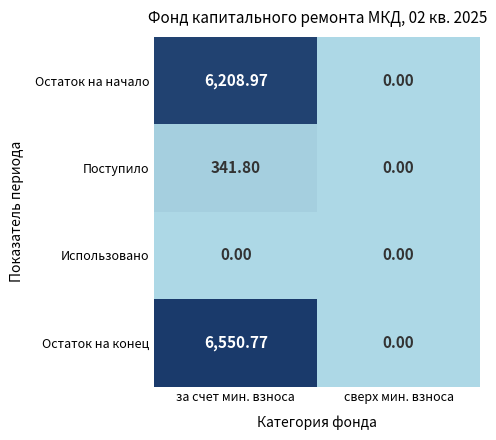

Which series changed the most between за счет мин. взноса and сверх мин. взноса?

Остаток на конец